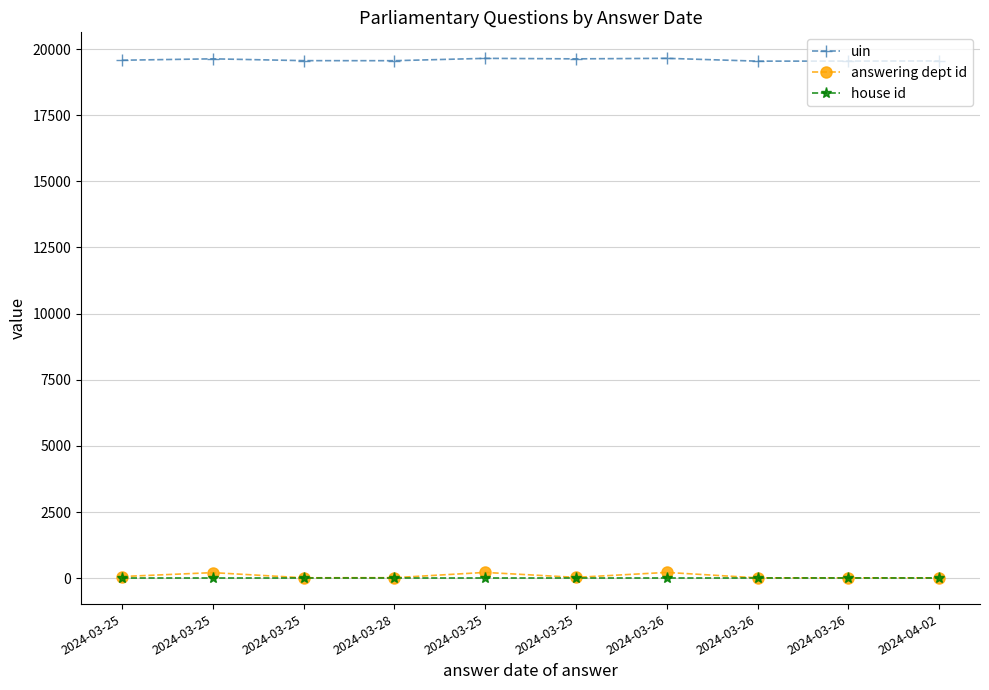

What is the label of the 2nd point from the right?

2024-03-26